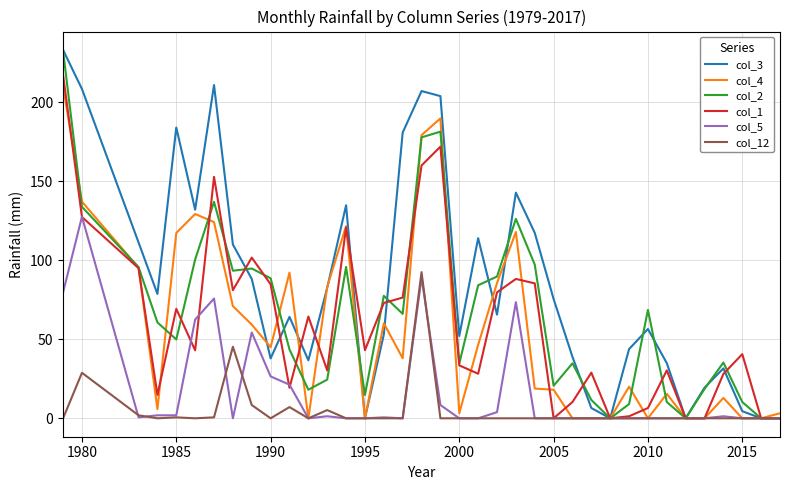

Which series has the largest range (max minus min)?

col_3